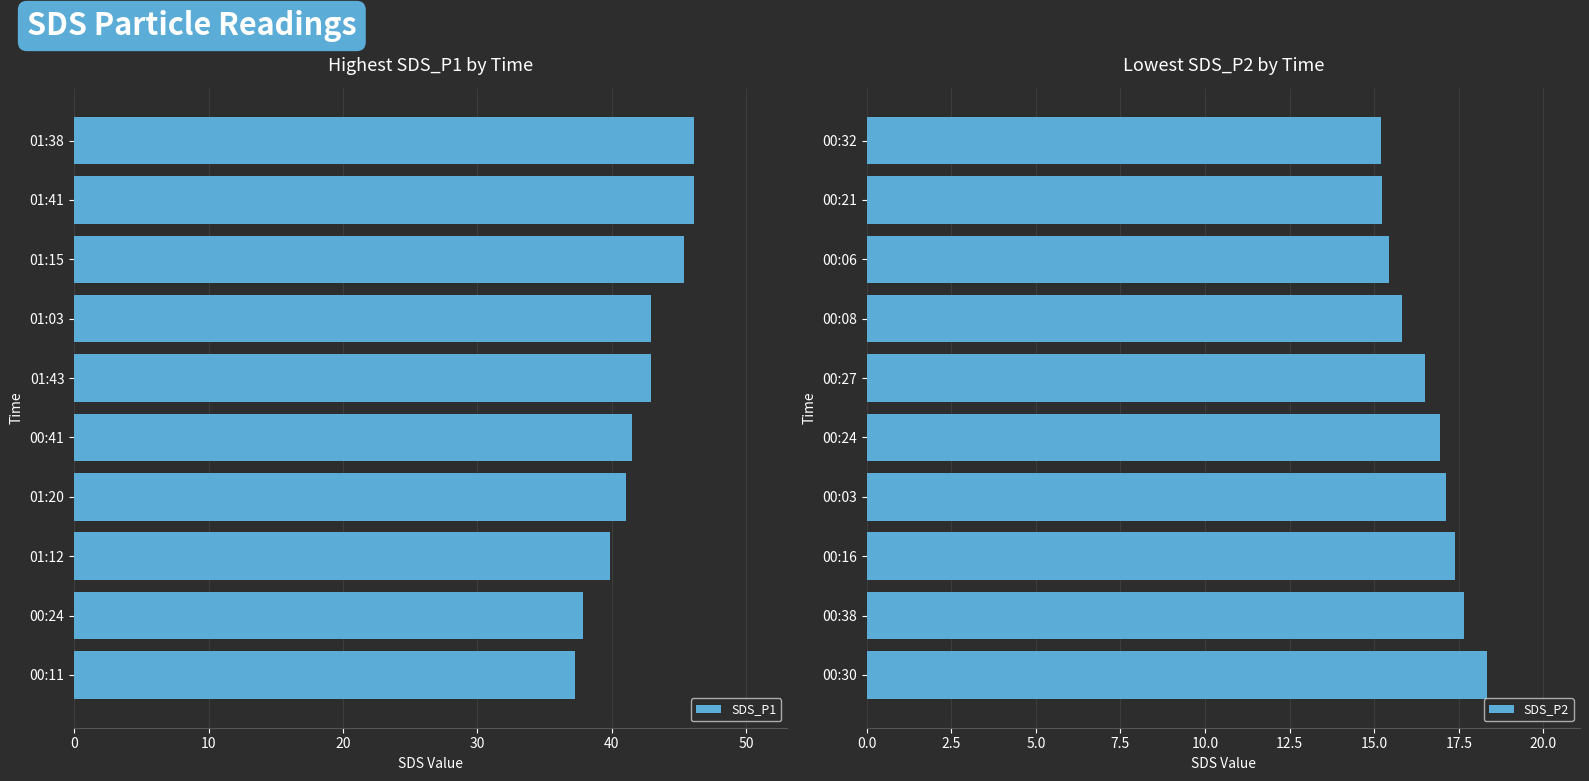

How many series are shown in this chart?

2